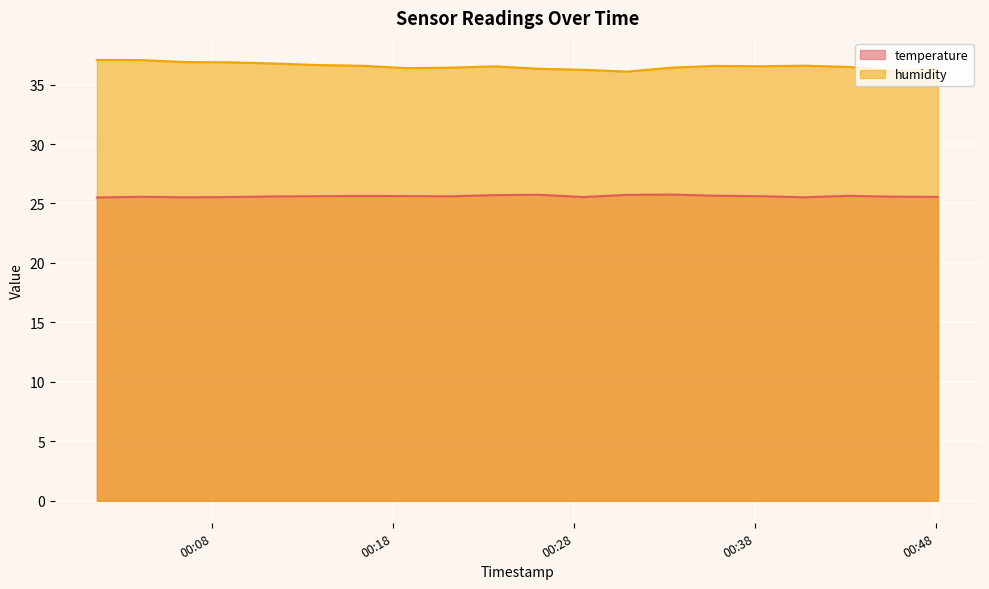

At how many categories does at least one series exceed 35?

20